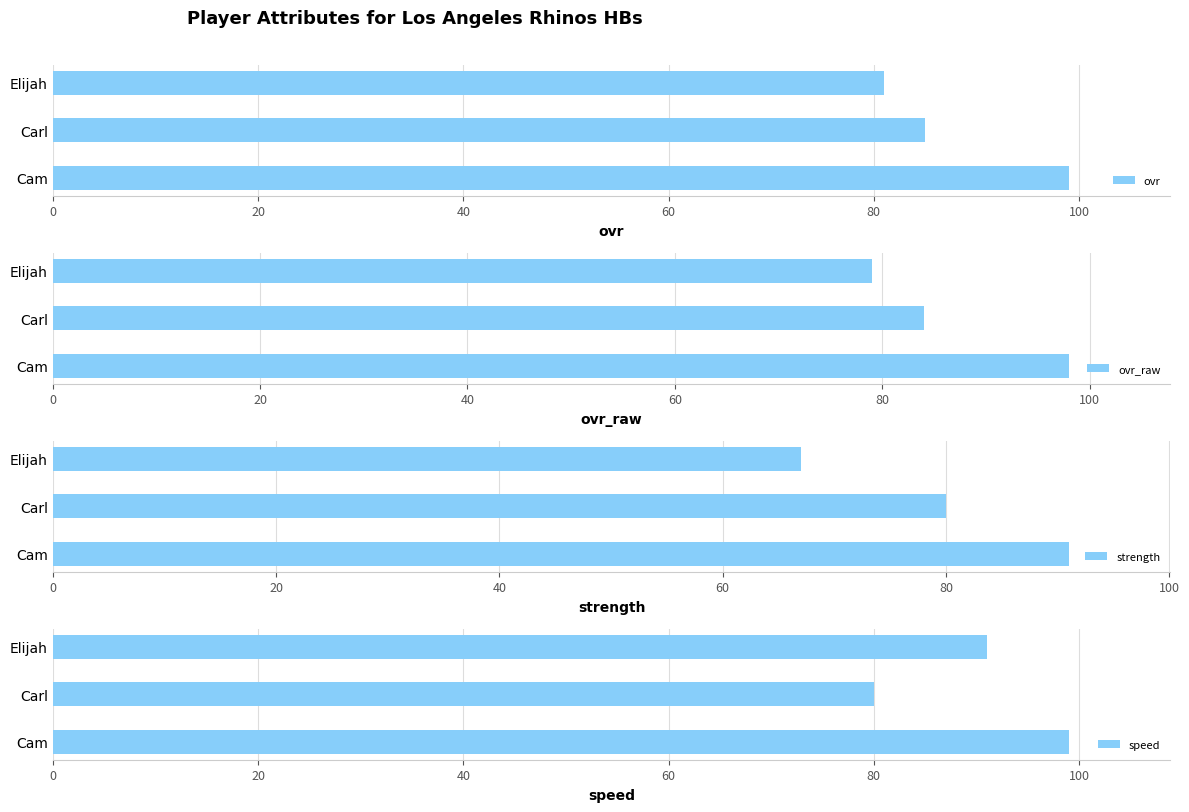

At which label is strength closest to 79?

Carl